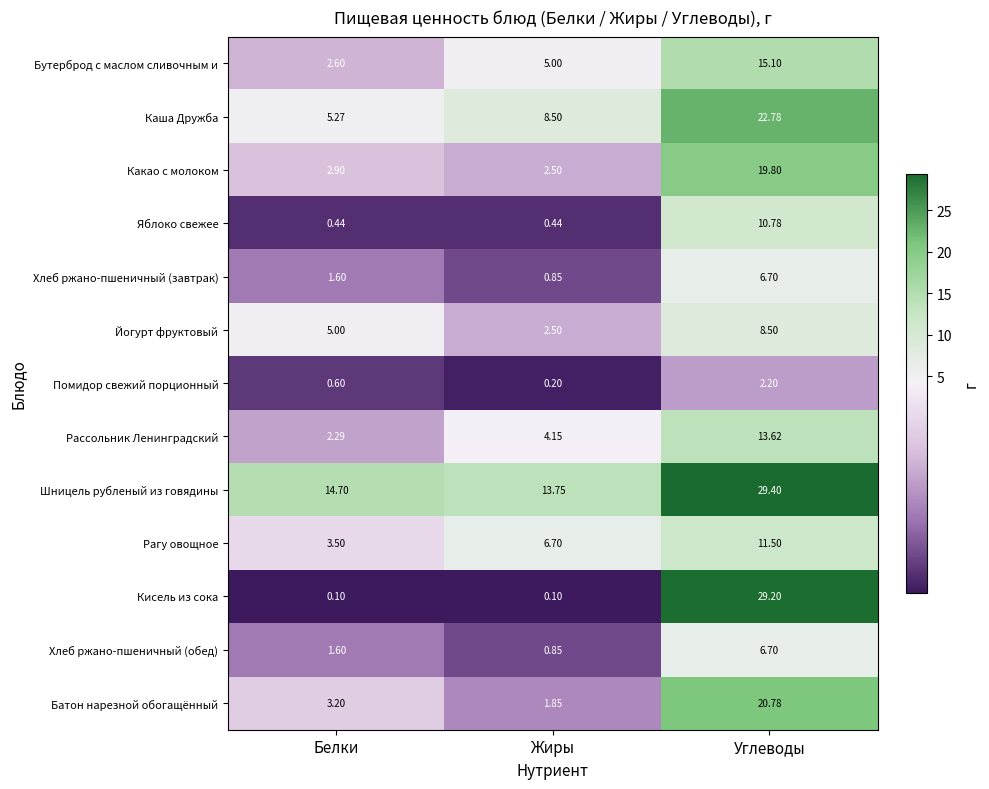

What is the minimum value shown in the chart?

0.1